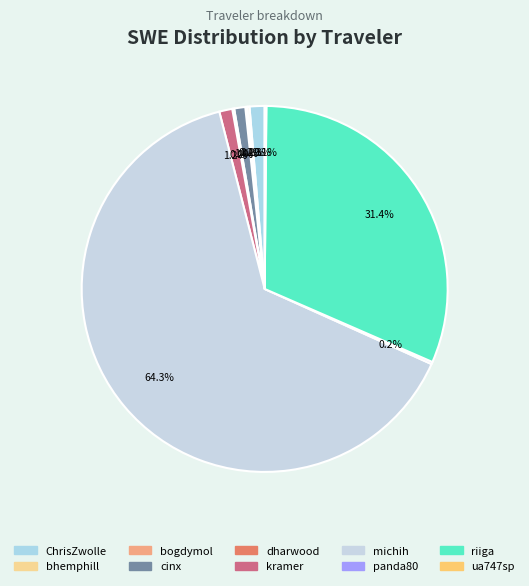

What is the ratio of the value at riiga to the value at panda80?

159.3